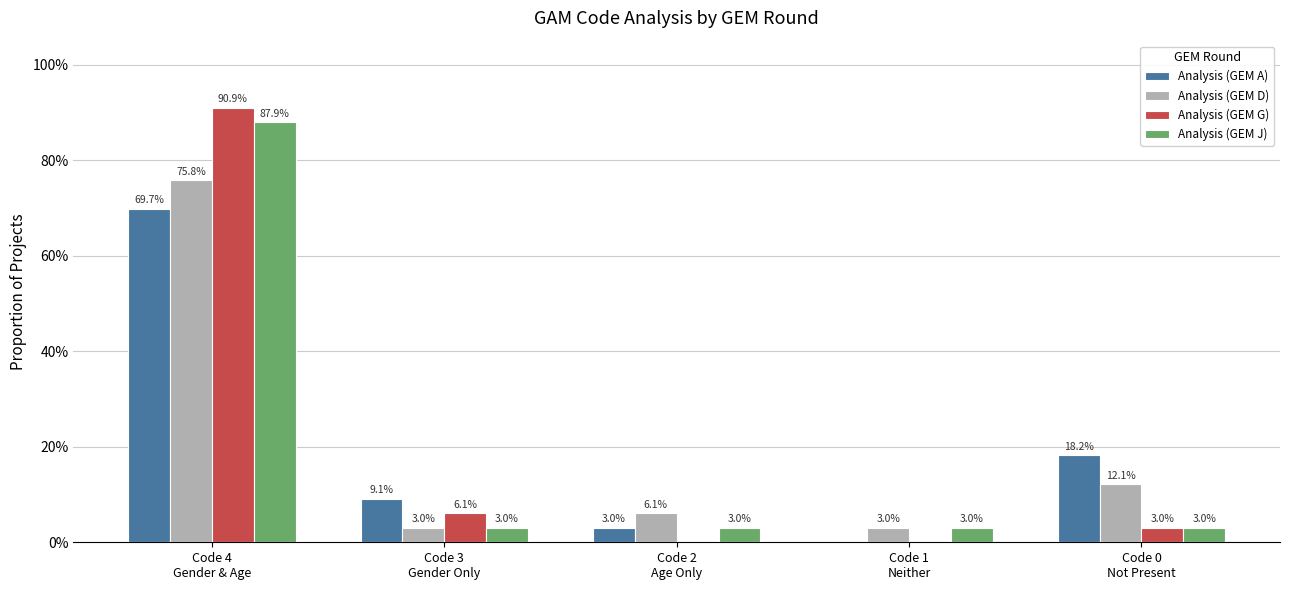

What are all the series names shown in the legend?

Analysis (GEM A), Analysis (GEM D), Analysis (GEM G), Analysis (GEM J)